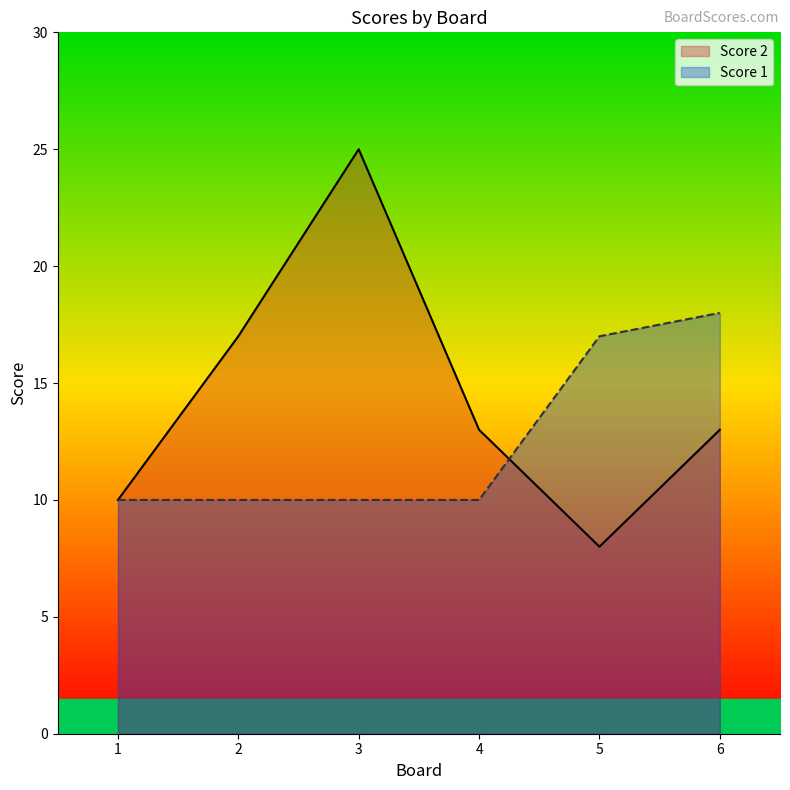

Rank the series by their average value, from highest to lowest.

Score 2, Score 1